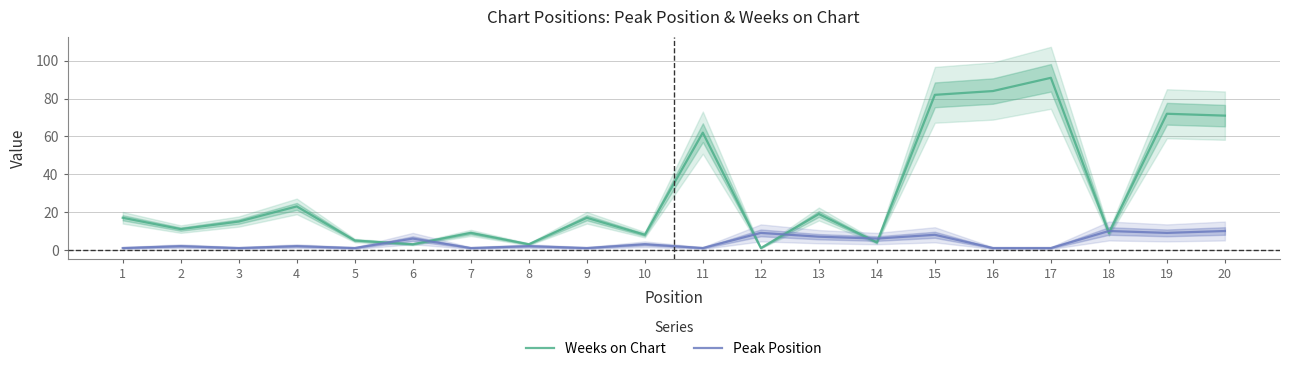

Between 11 and 17, which series saw the biggest shift?

Weeks on Chart